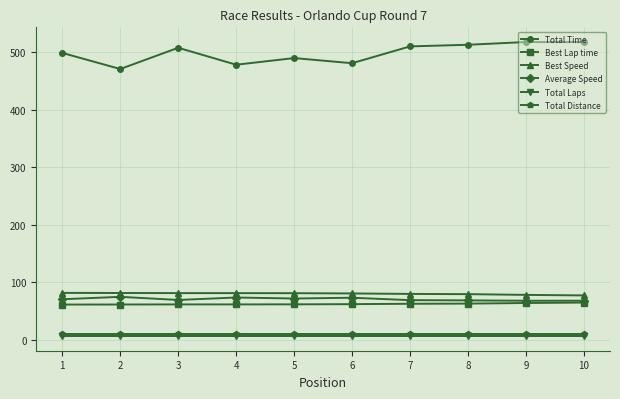

What is the value of the Best Speed point at the 2nd from the left?

81.7